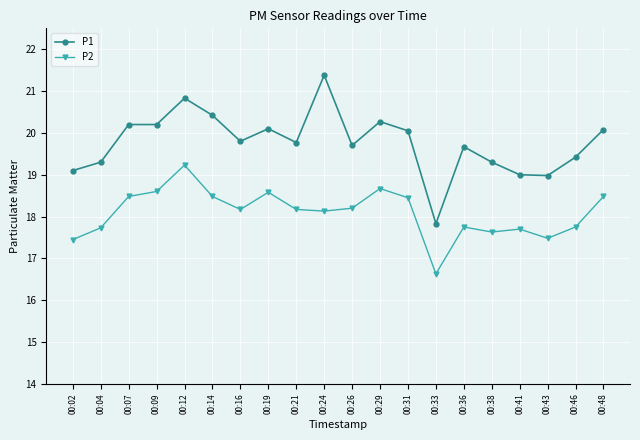

How many series are shown in this chart?

2